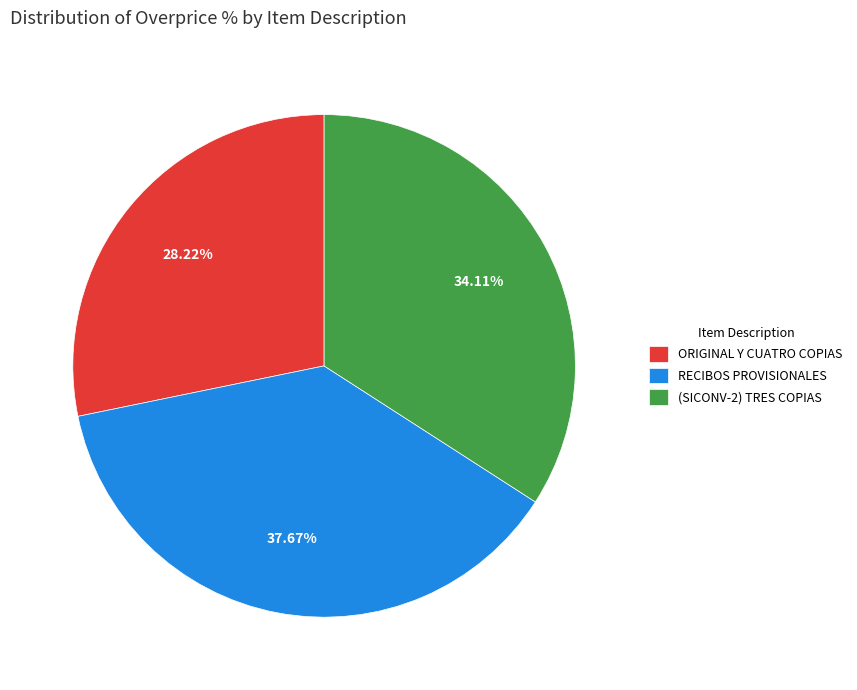

Rank the categories by value from lowest to highest.

ORIGINAL Y CUATRO COPIAS, (SICONV-2) TRES COPIAS, RECIBOS PROVISIONALES